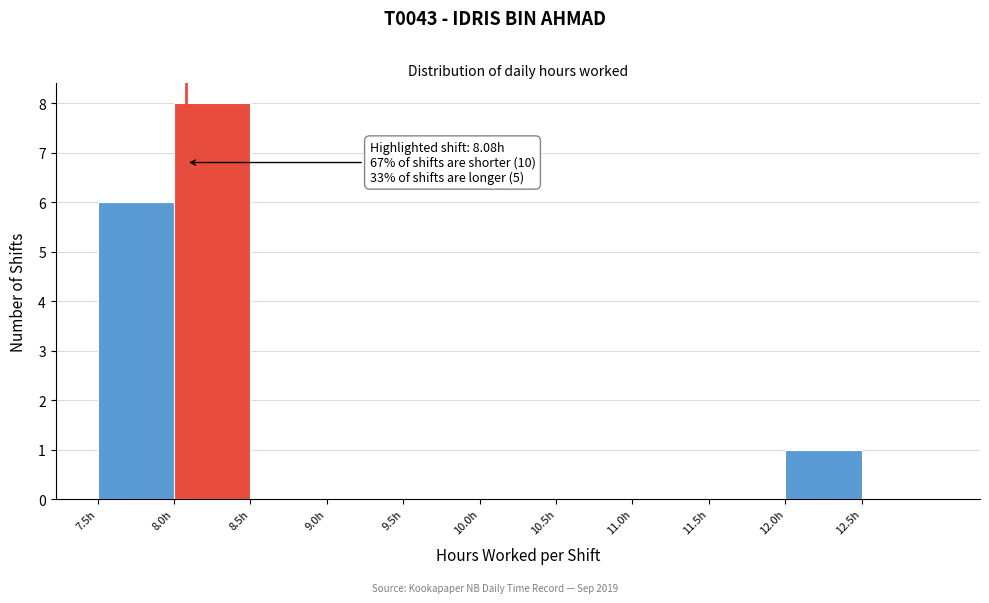

Over which range of the x-axis is the bar tallest?

8.0 to 8.5